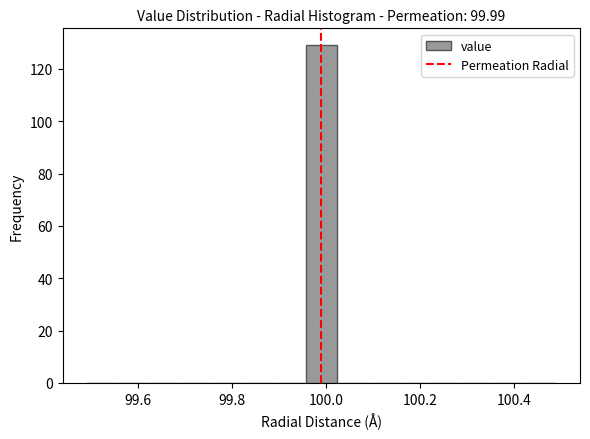

Around what value on the x-axis is the tallest bar? Give the approximate position of its centre, as read against the axis.

100.00